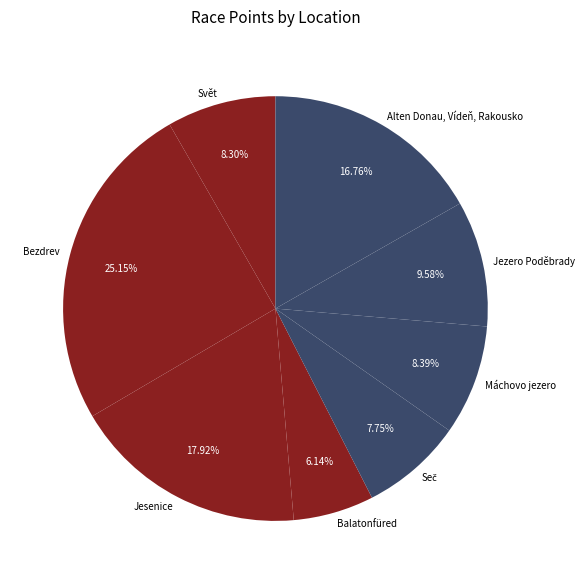

How much of the chart is everything except Bezdrev?

74.8%